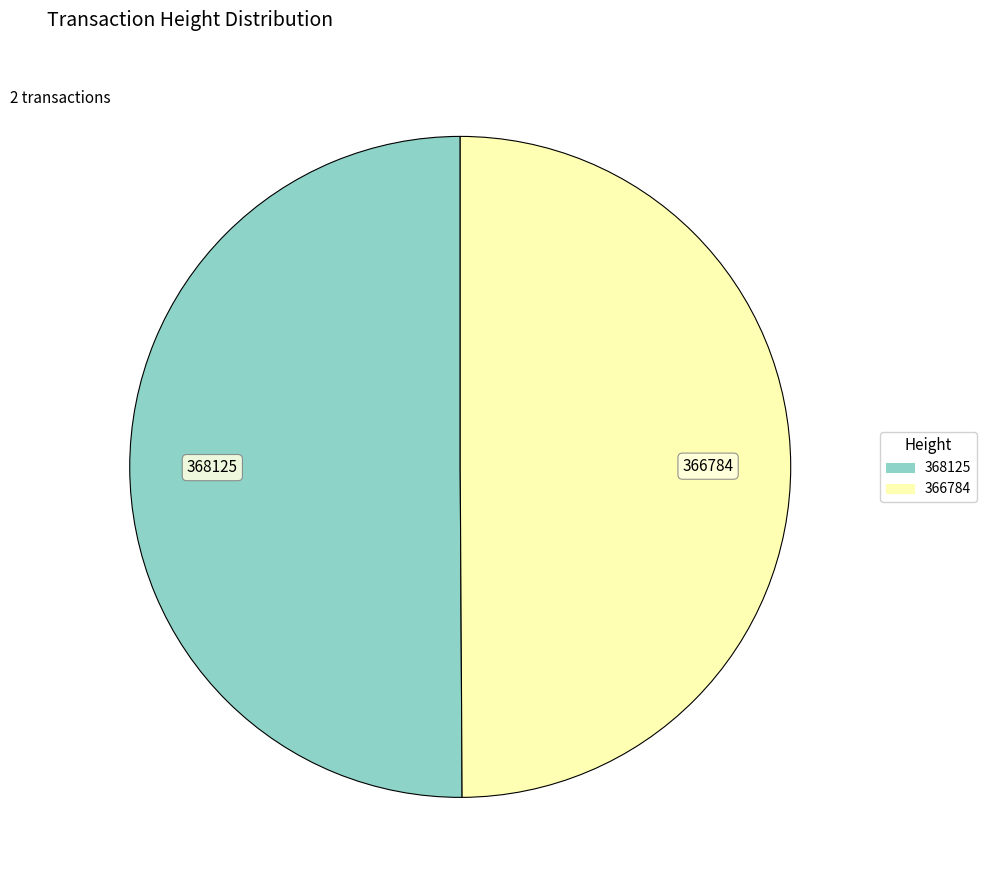

What is the ratio of the value at 368125 to the value at 366784?

1.0